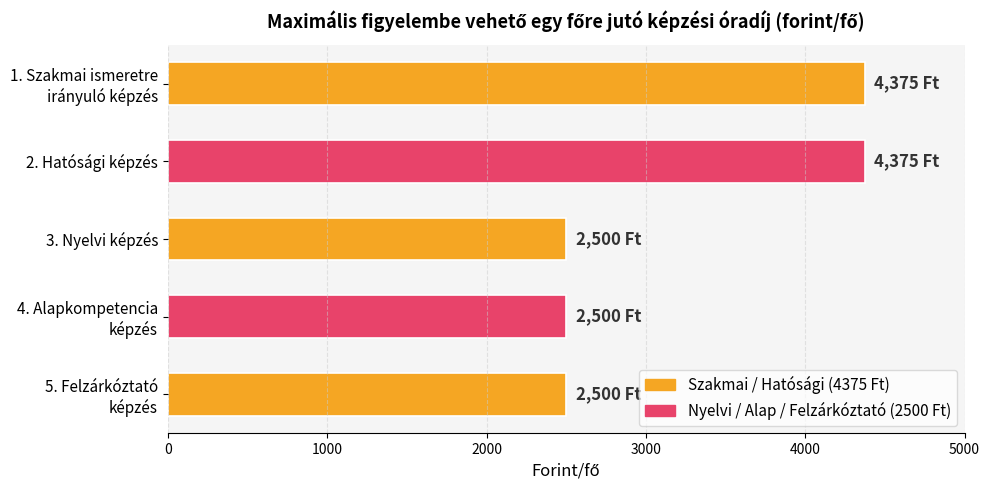

Reading top to bottom, what are all the values shown in this chart?

4375	4375	2500	2500	2500